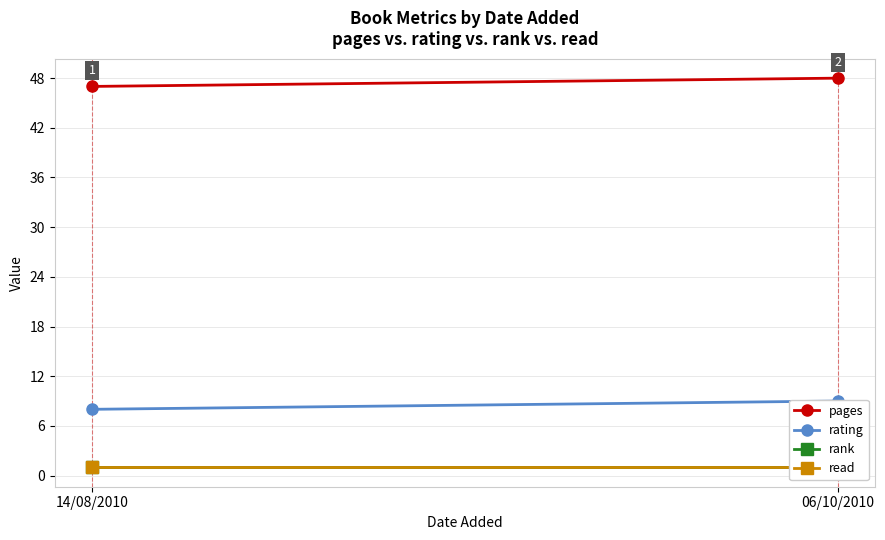

What is the label of the 2nd point from the left?

06/10/2010